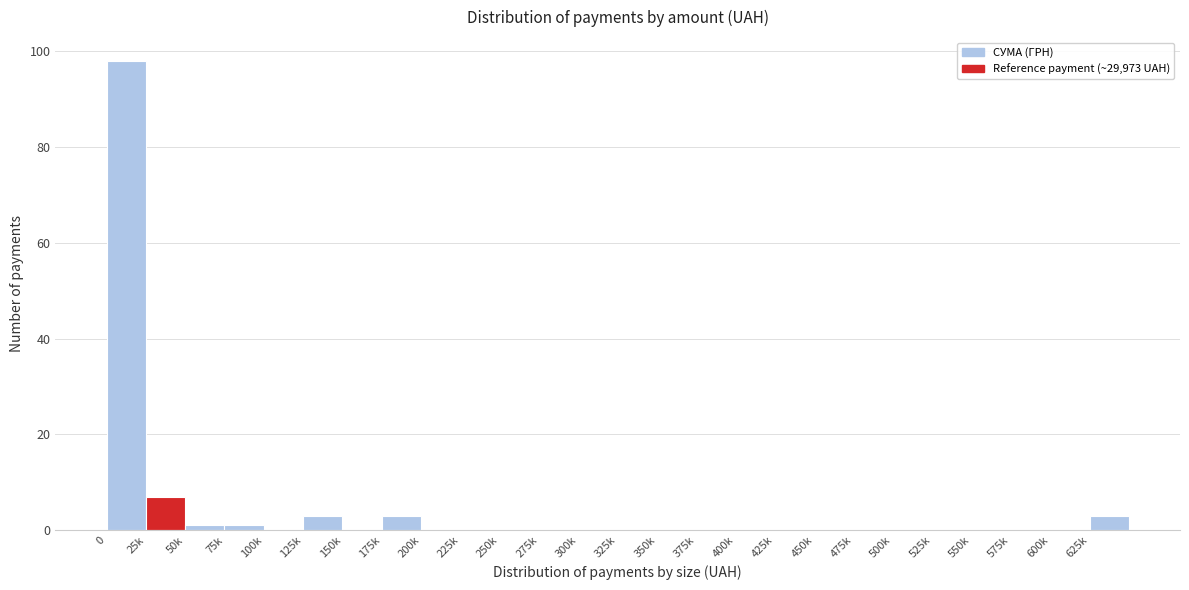

Reading left to right, extract all data points from this chart.

0=98	25k=7	50k=1	75k=1	100k=0	125k=3	150k=0	175k=3	200k=0	225k=0	250k=0	275k=0	300k=0	325k=0	350k=0	375k=0	400k=0	425k=0	450k=0	475k=0	500k=0	525k=0	550k=0	575k=0	600k=0	625k=3